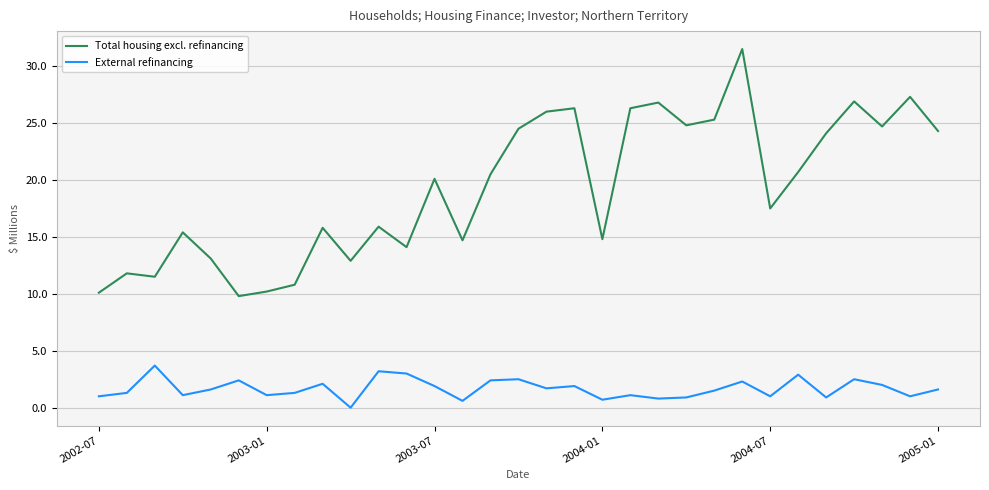

Which series has the widest spread of values?

Total housing excl. refinancing